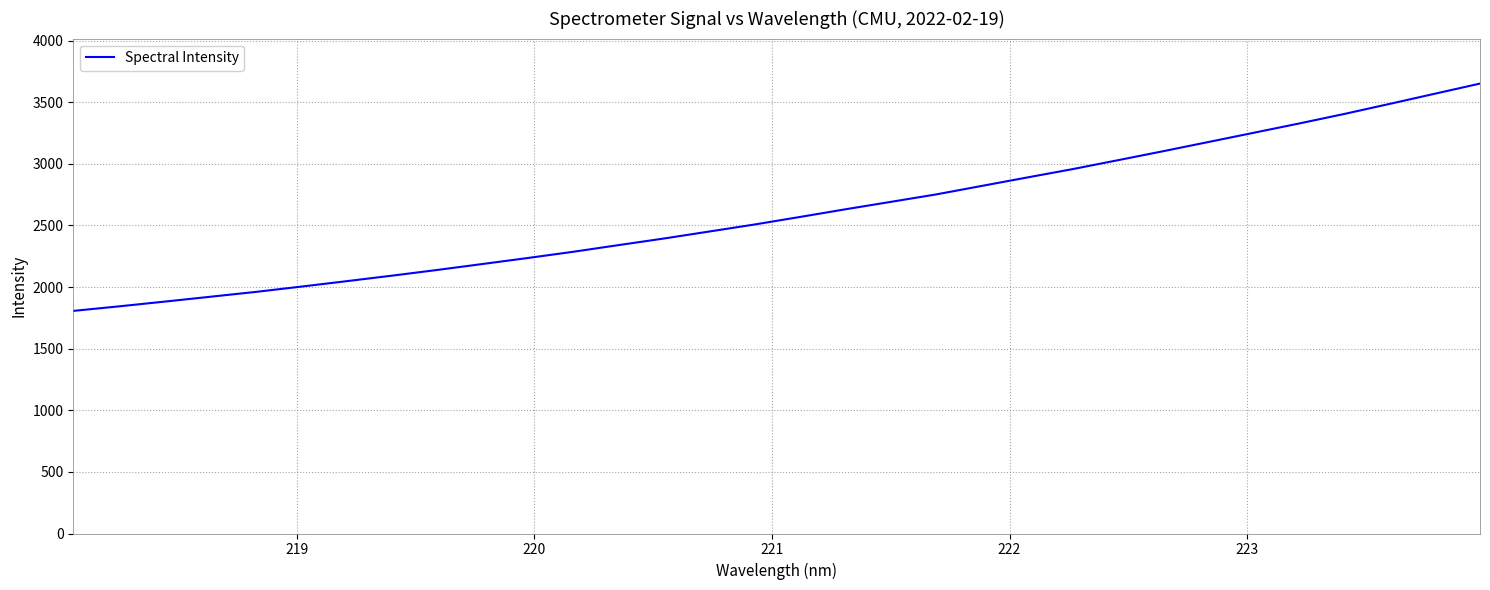

What is the difference between the maximum and minimum values?

1844.4